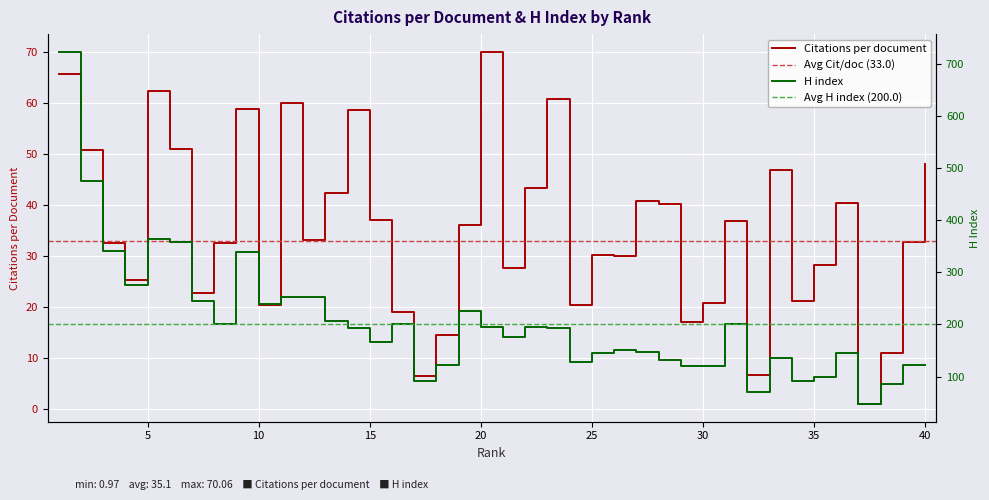

At 22, list the series in order from smallest to largest.

Citations per document, H index